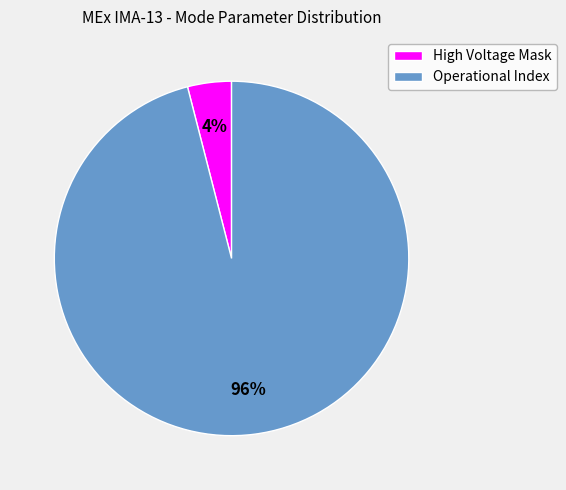

How many slices are in this pie chart?

2